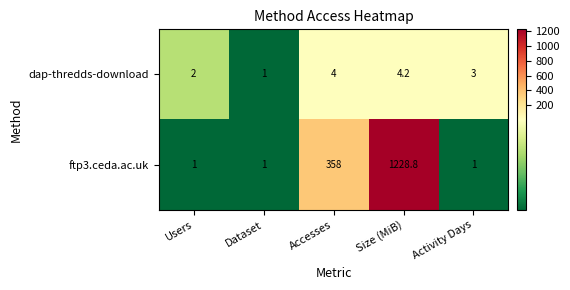

Is it true that ftp3.ceda.ac.uk equals 0.3 at Users?

False